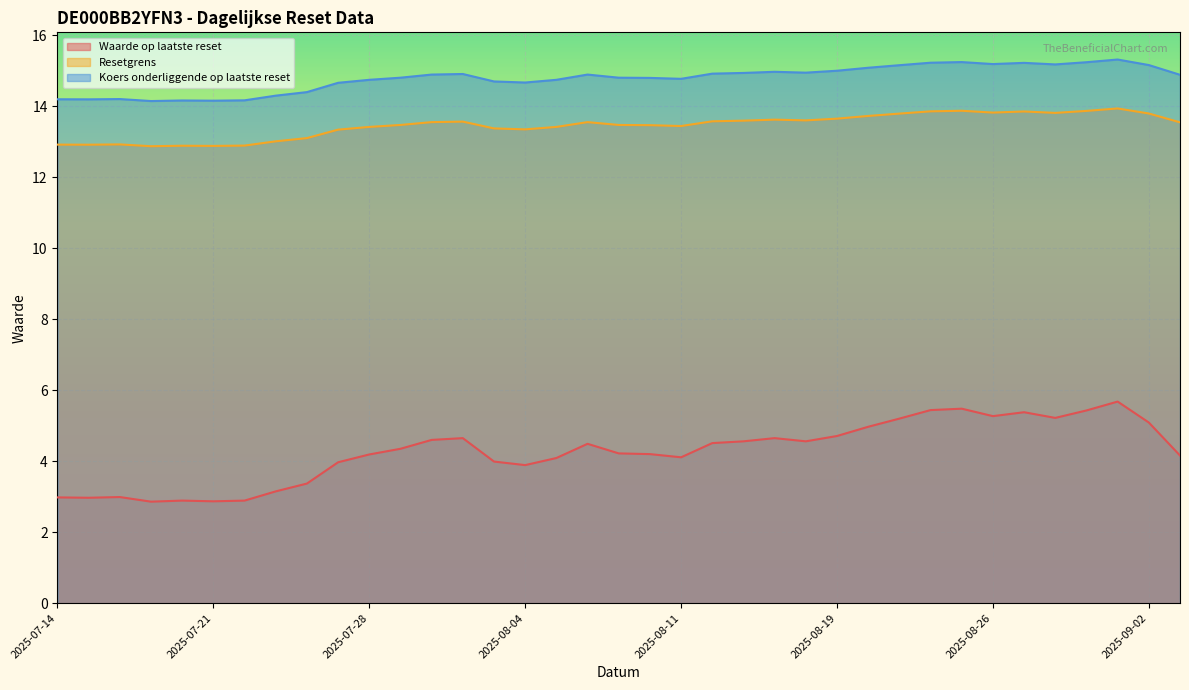

What is the difference between the Koers onderliggende op laatste reset values at 2025-08-07 and 2025-08-25?

0.4